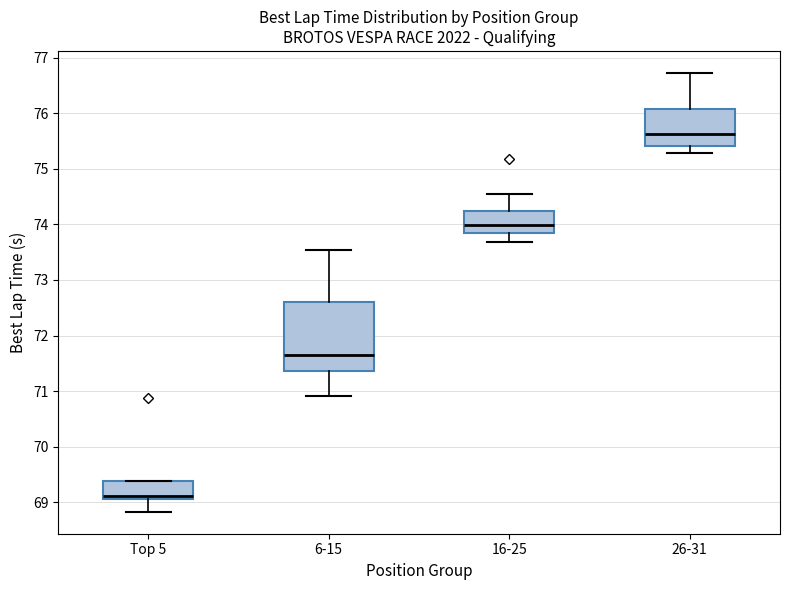

Where does the lower whisker of the box for 6-15 end on the y-axis? The values are not printed on the chart, so give them approximately, as read against the axis.

70.9